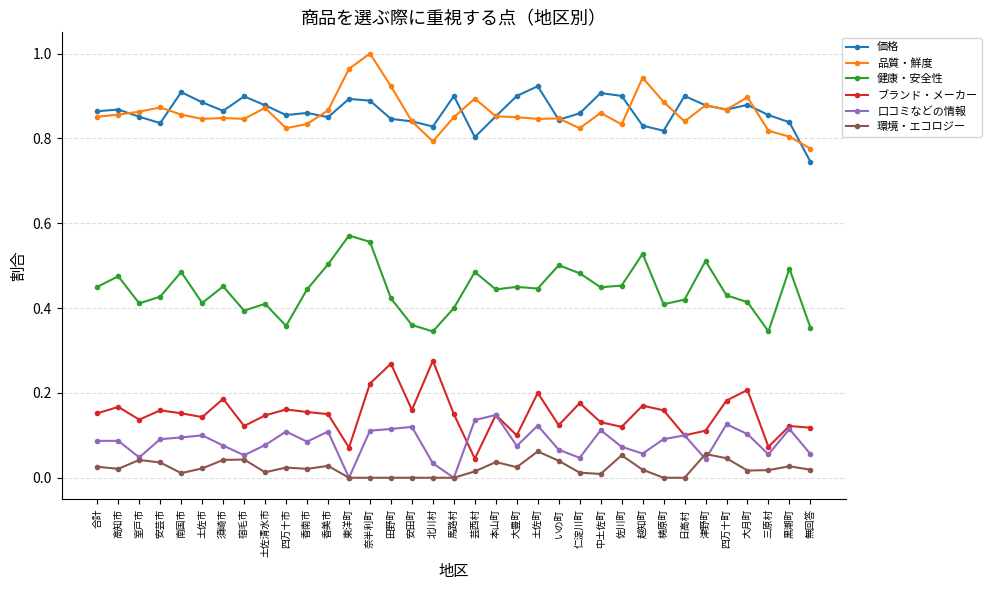

At which category is the sum across all series the highest?

奈半利町